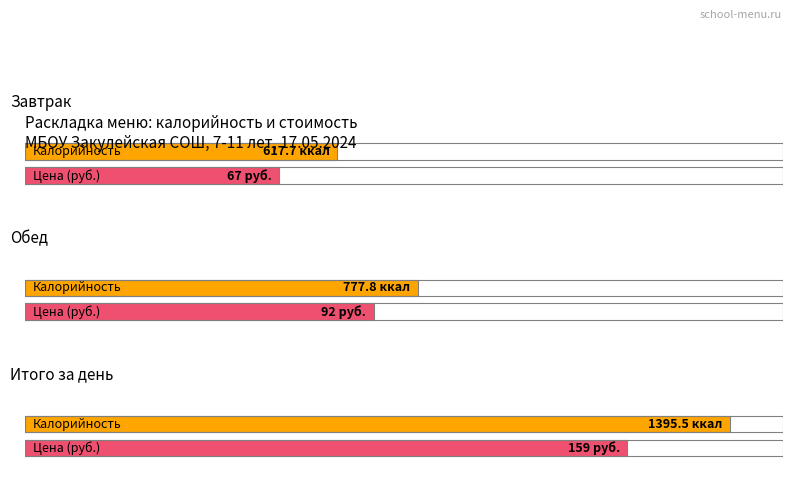

How many groups of bars are there?

3